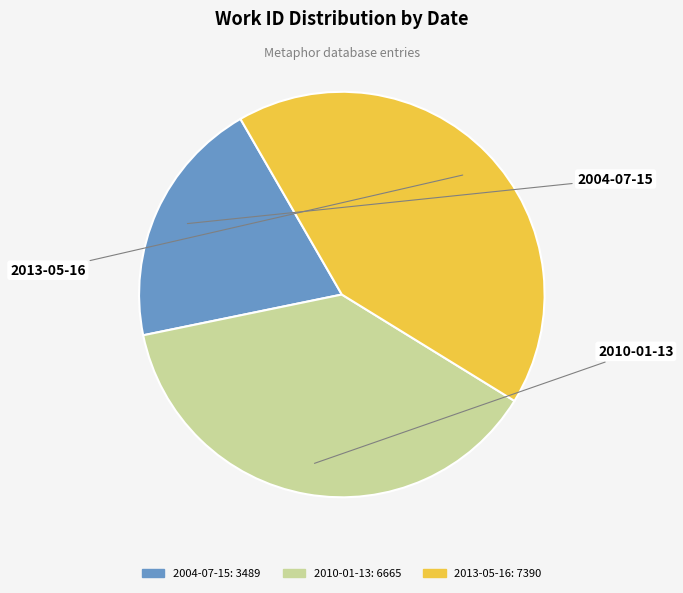

Which slice is the largest?

2013-05-16